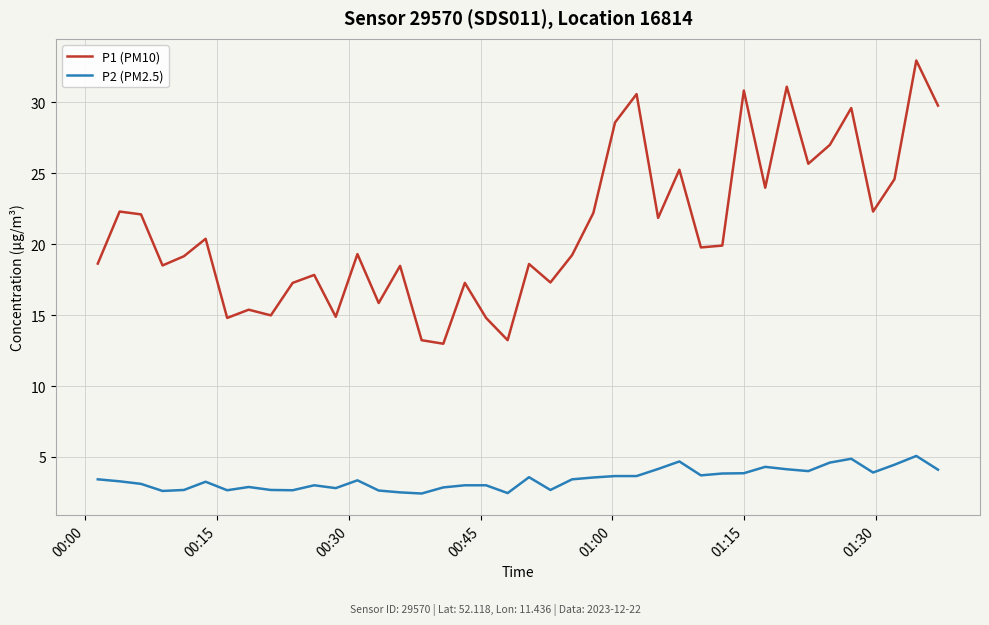

Which series has the largest total across all categories?

P1 (PM10)